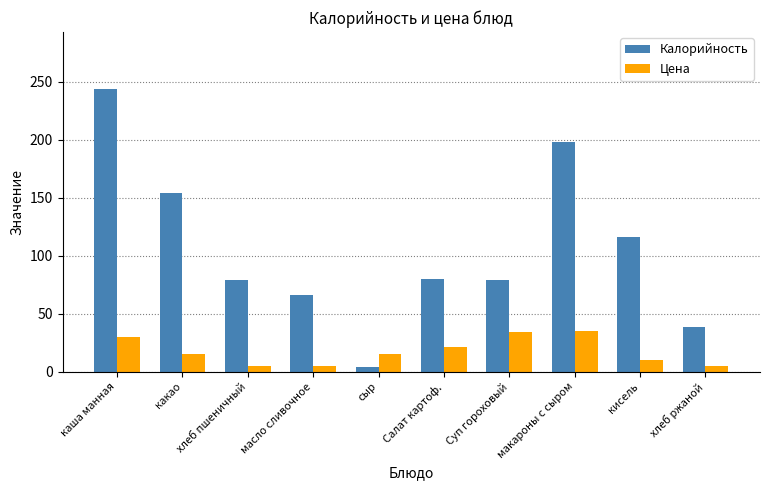

Are the bars horizontal?

No